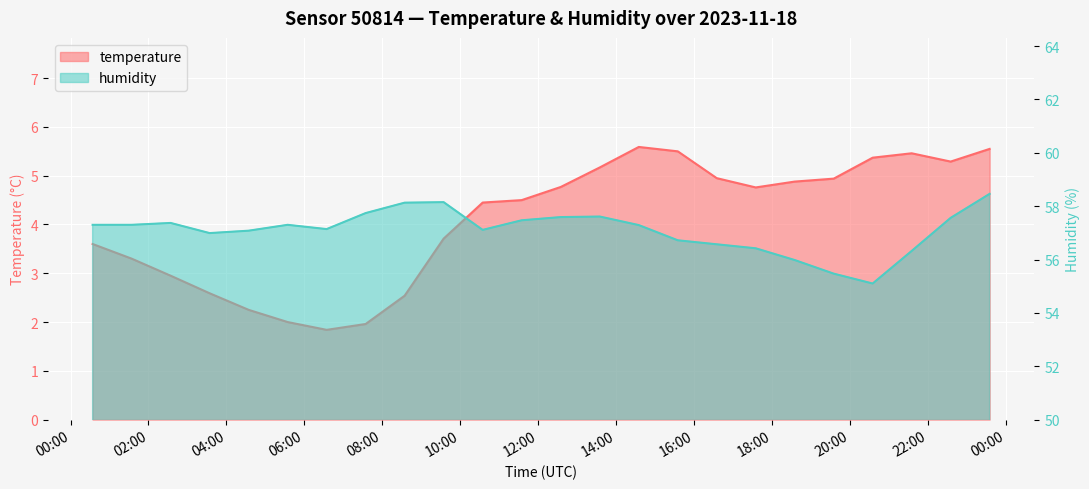

The humidity series shows 32.8 at 2023-11-18T21:35:00. True or false?

False